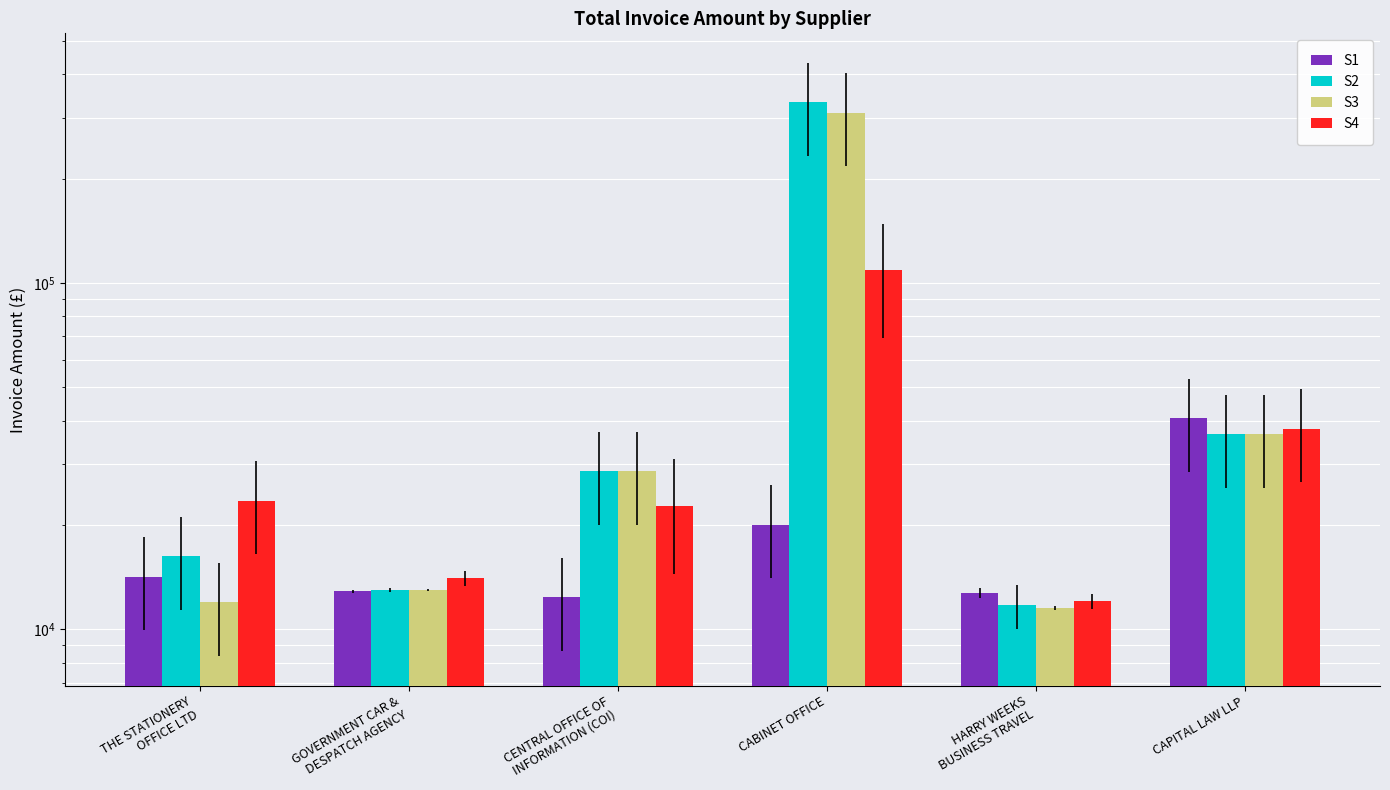

True or false: S4 has a value of 24994.0 at CAPITAL LAW LLP.

False